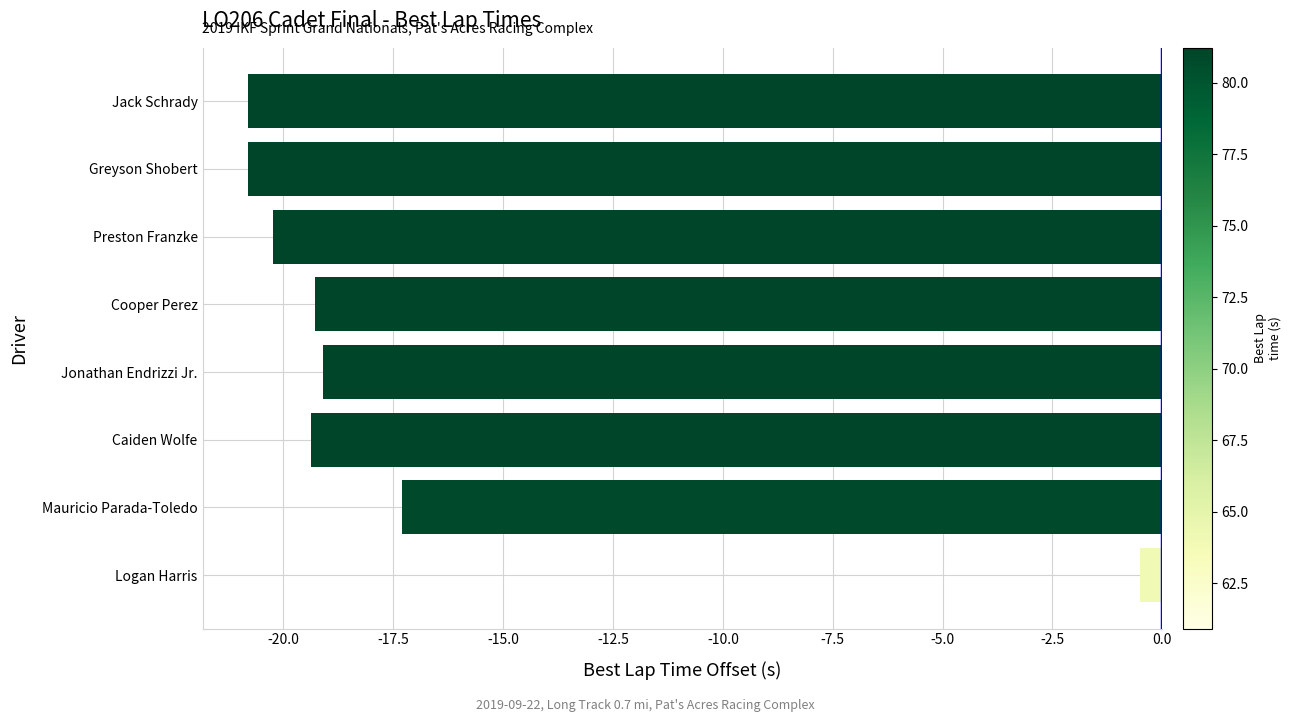

Which label corresponds to the largest value in the chart?

Logan Harris